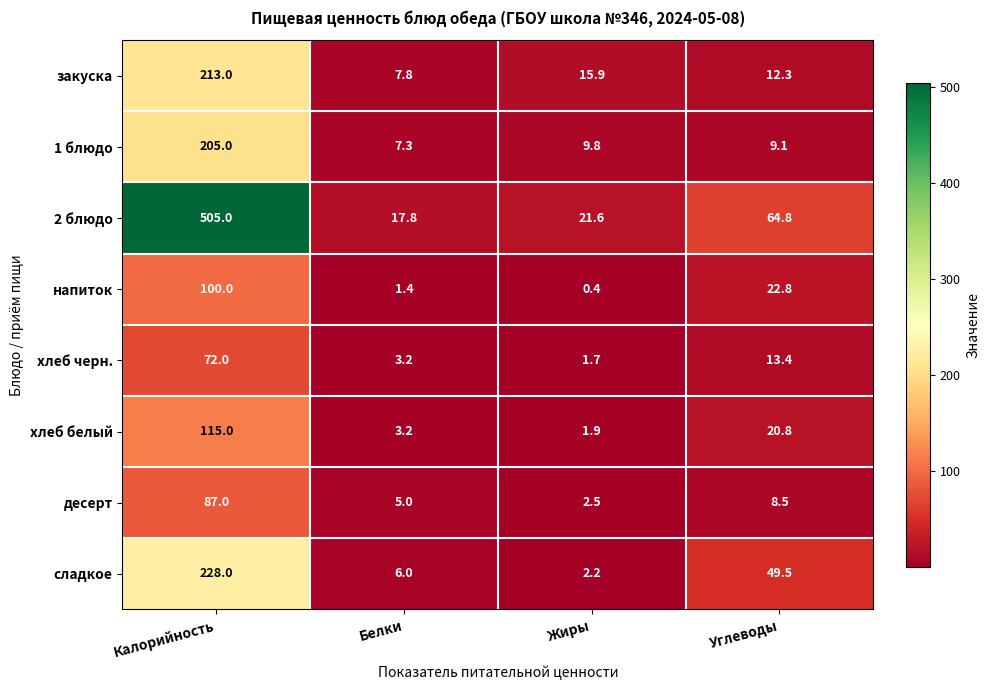

Read the закуска value at Белки.

7.8